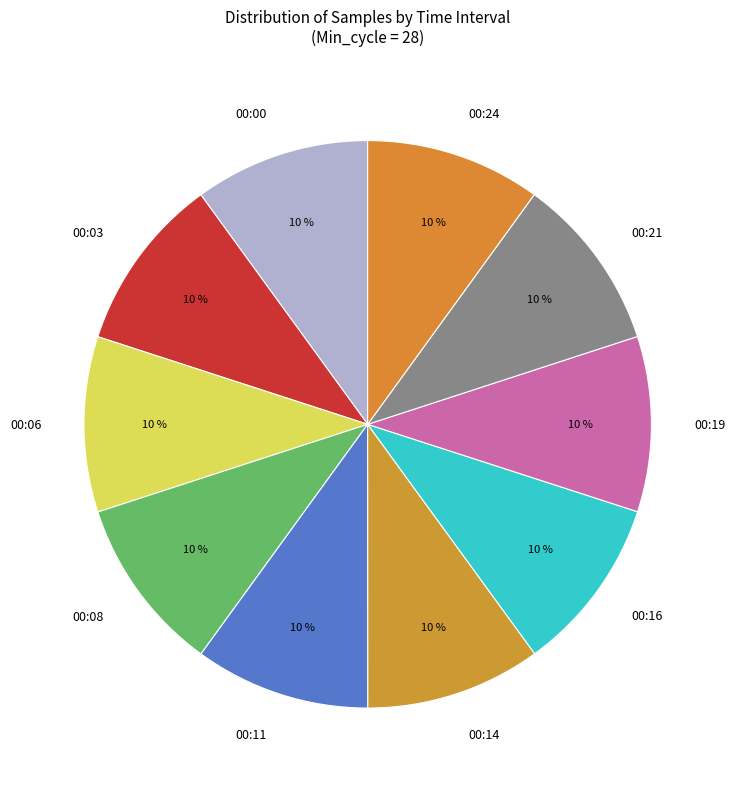

What percentage is the 00:14 slice, to the nearest percent?

10%